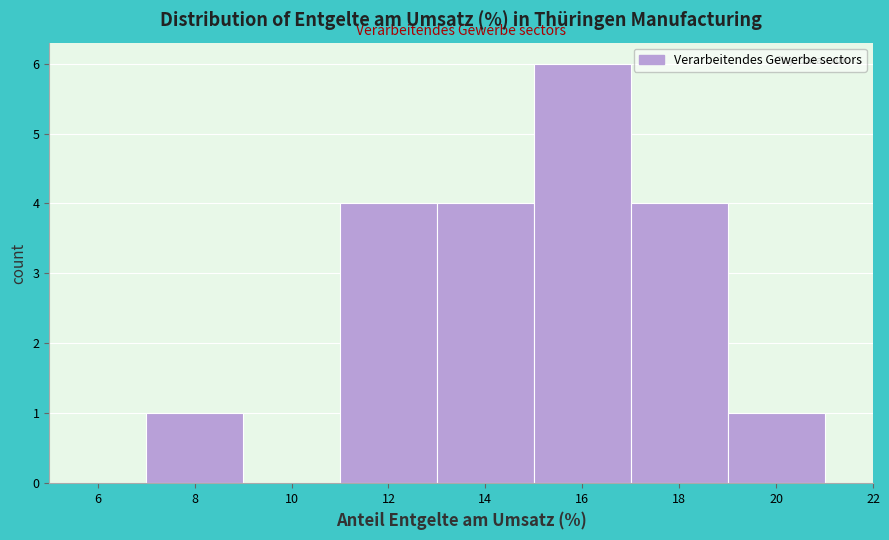

Reading left to right, transcribe this chart: for each bar, give the range it covers on the x-axis and its height. The values are not printed on the chart, so give them approximately, as read against the axis.

5 to 7: 0
7 to 9: 1
9 to 11: 0
11 to 13: 4
13 to 15: 4
15 to 17: 6
17 to 19: 4
19 to 21: 1